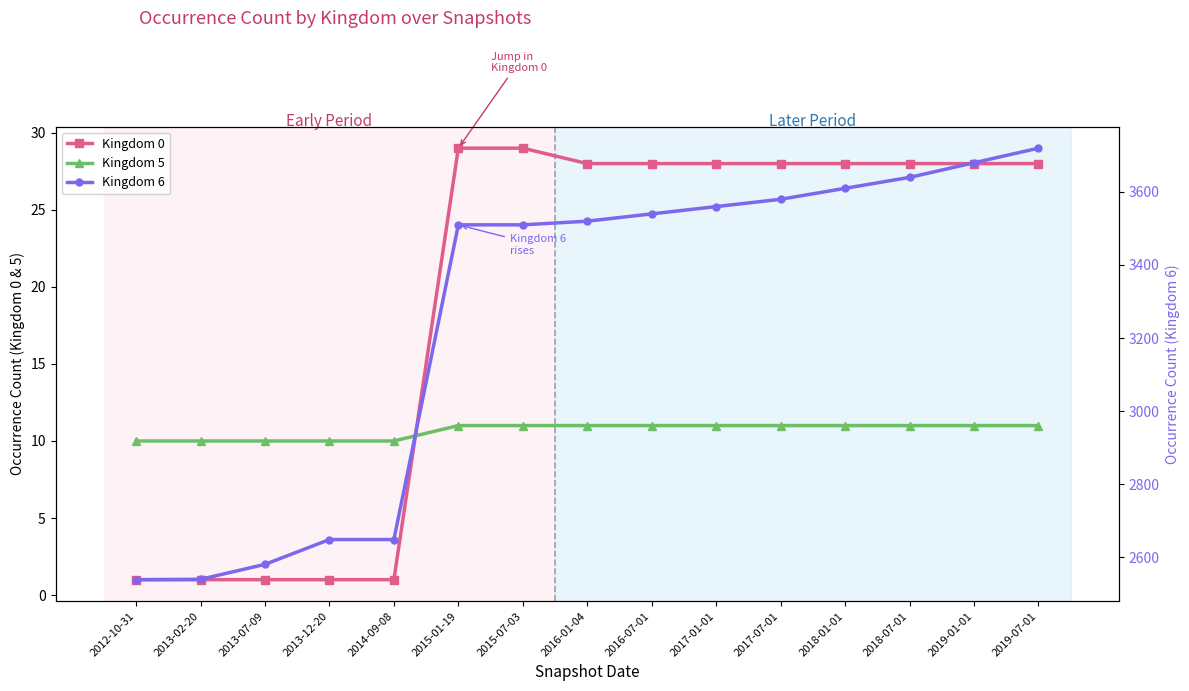

Is it true that Kingdom 6 equals 5305 at 2017-01-01?

False